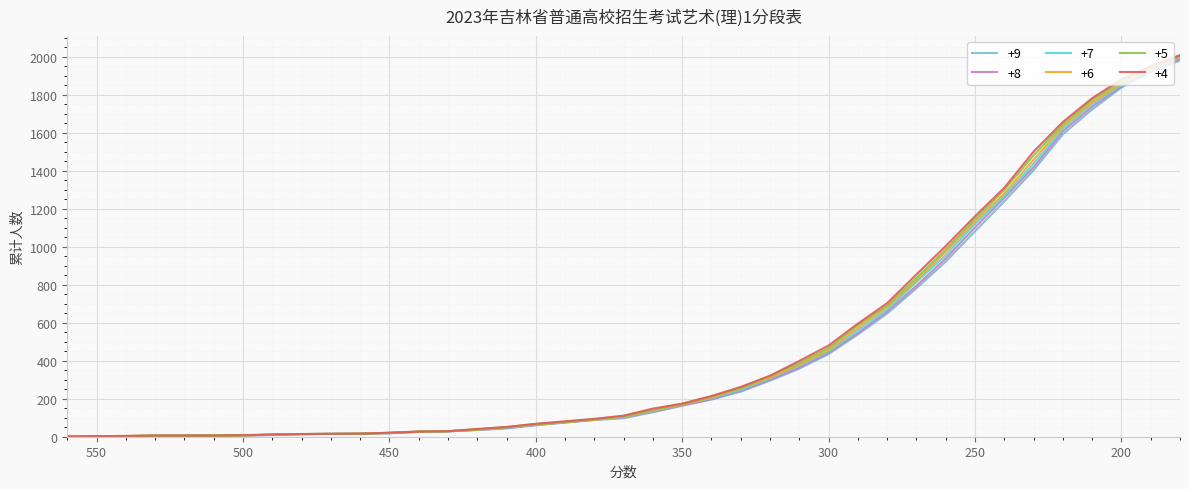

What is the difference between the +9 values at 430 and 510?

22